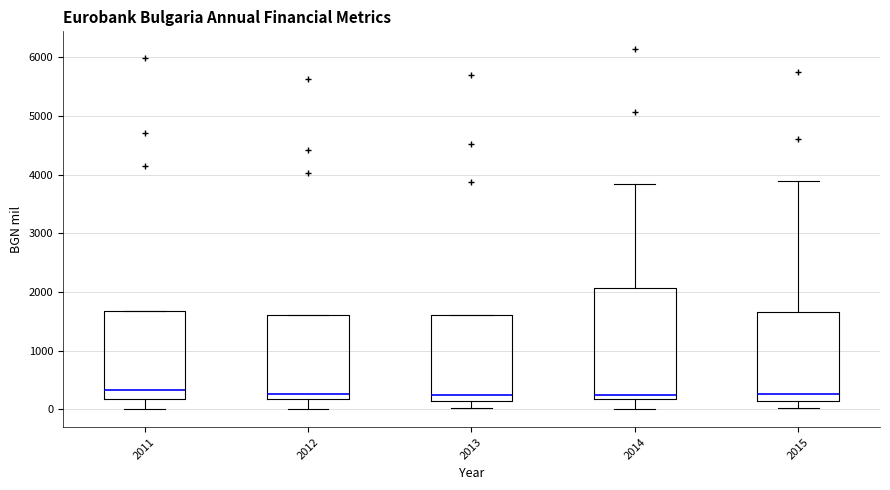

Reading left to right, read every box against the y-axis: the position of its median line, the range the box covers, and the ends of its whiskers. The values are not printed on the chart, so give them approximately, as read against the axis.

2011: median 300, box 200 to 1700, whiskers 0 to 1700
2012: median 300, box 200 to 1600, whiskers 0 to 1600
2013: median 200, box 100 to 1600, whiskers 0 to 1600
2014: median 200 (just above the box's lower edge), box 200 to 2100, whiskers 0 to 3800
2015: median 300, box 100 to 1700, whiskers 0 to 3900